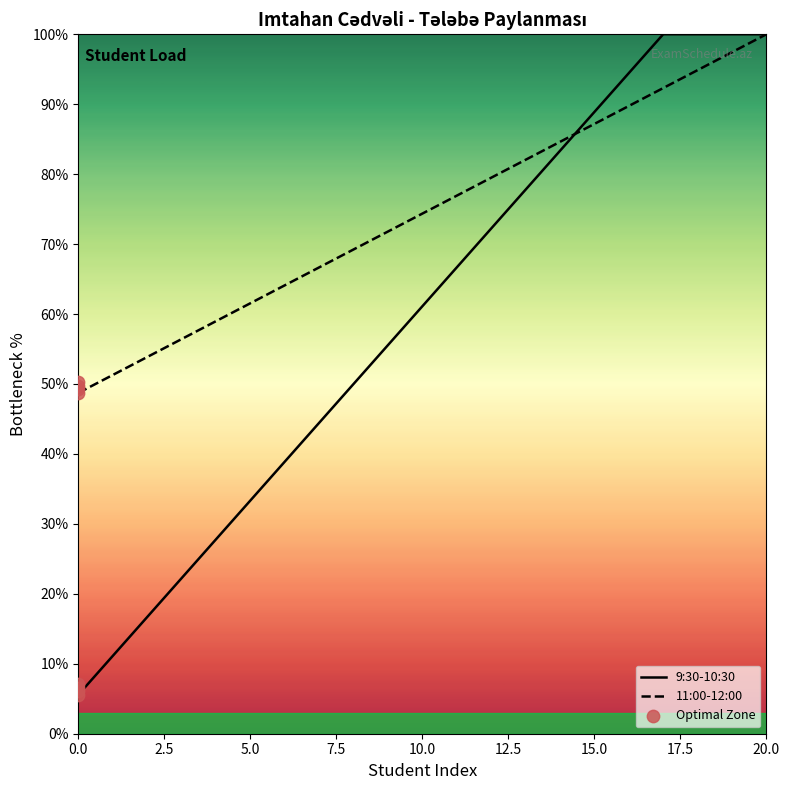

Is it true that 9:30-10:30 equals 100.0 at 20.0?

True